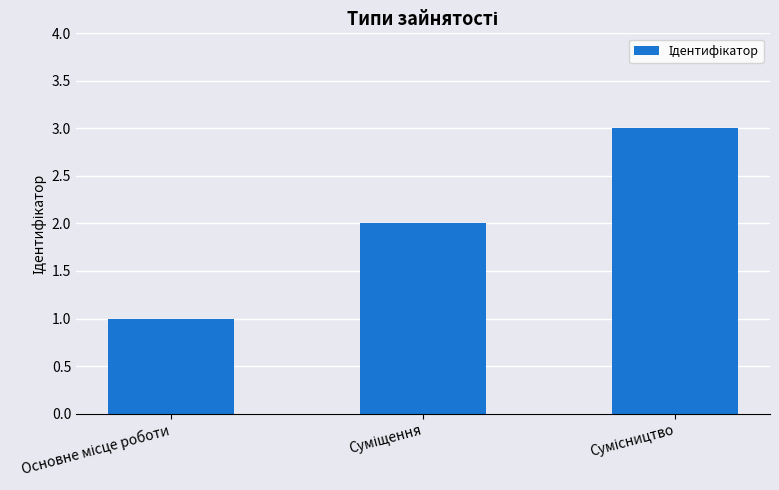

What is the maximum value shown in the chart?

3